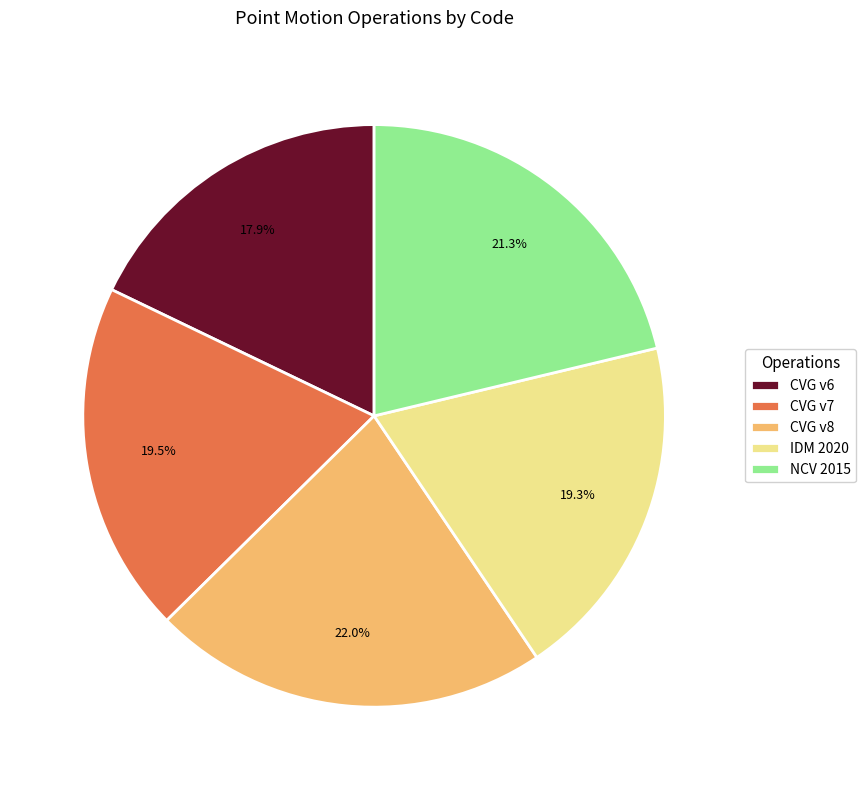

Which has a higher value, IDM 2020 or NCV 2015?

NCV 2015